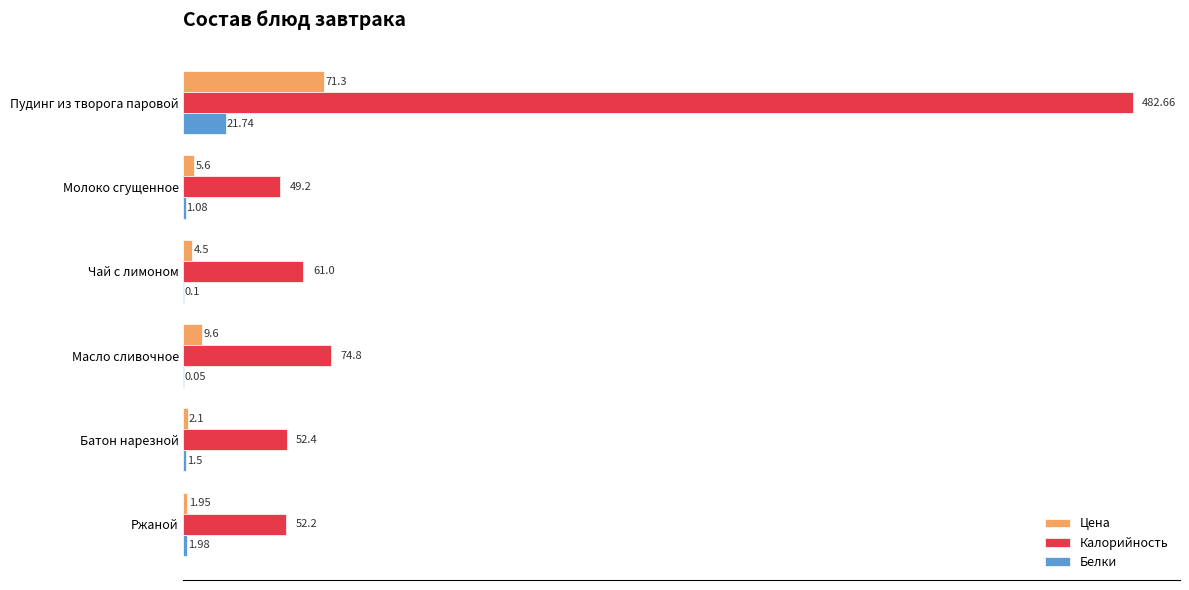

What are all the series names shown in the legend?

Цена, Калорийность, Белки